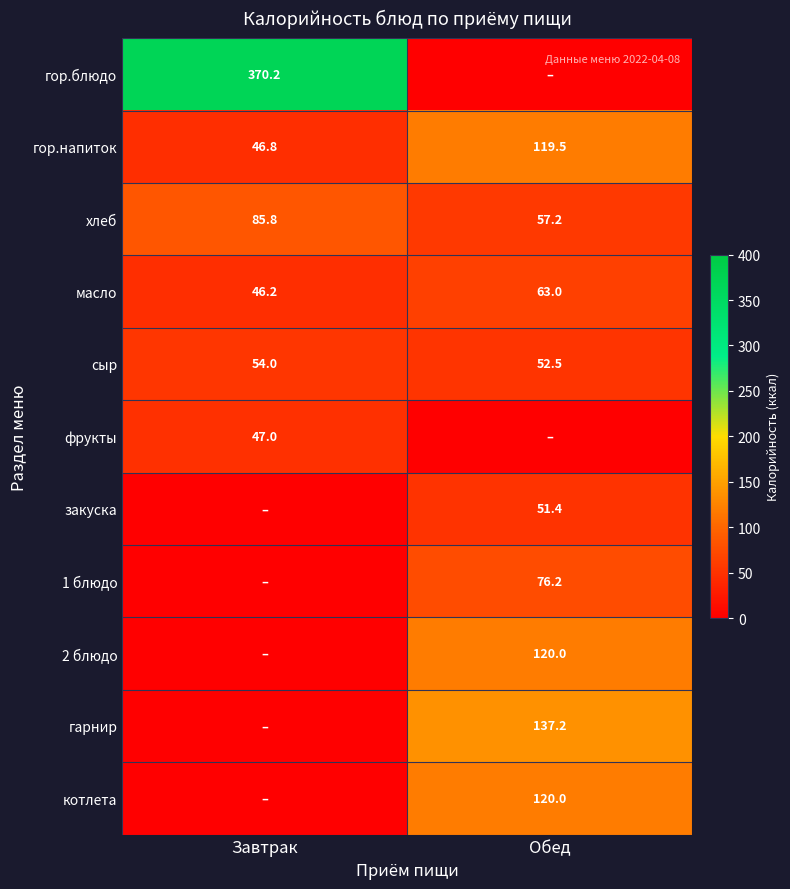

The 1 блюдо series shows 76.2 at Обед. True or false?

True